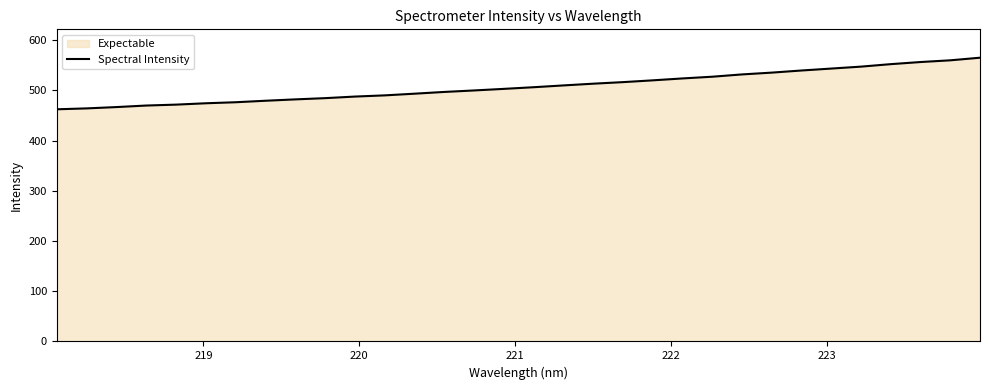

What is the smallest value displayed?

462.5